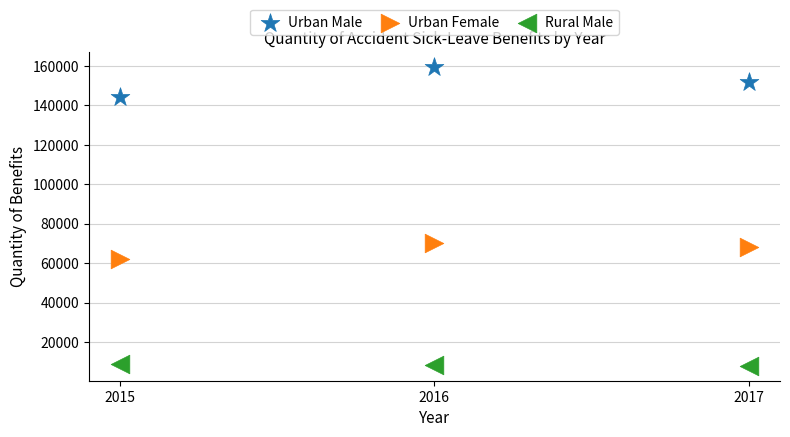

Which series reaches the minimum Y coordinate?

Rural Male